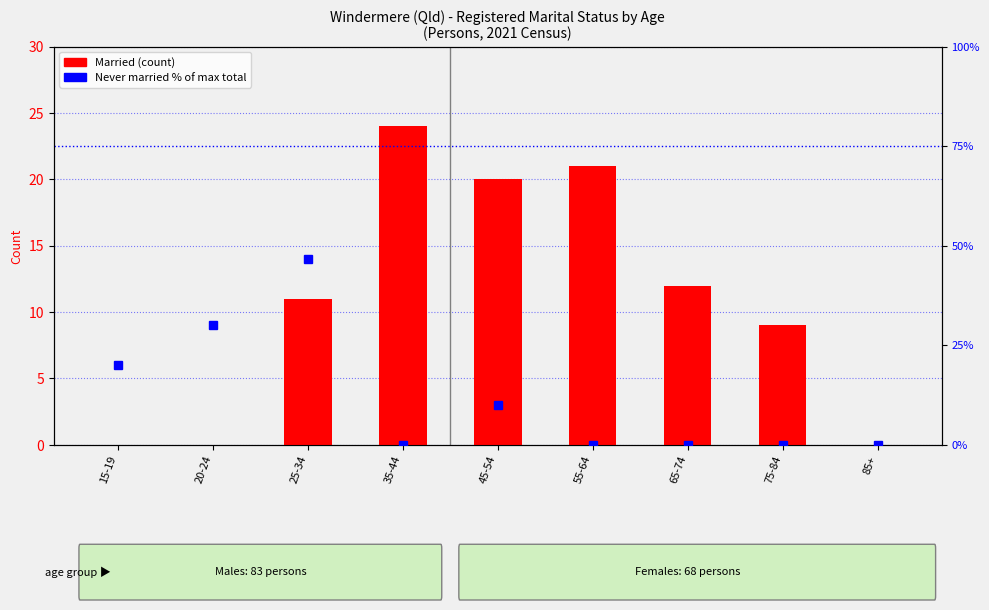

How many Never married % values are between 0 and 20?

7